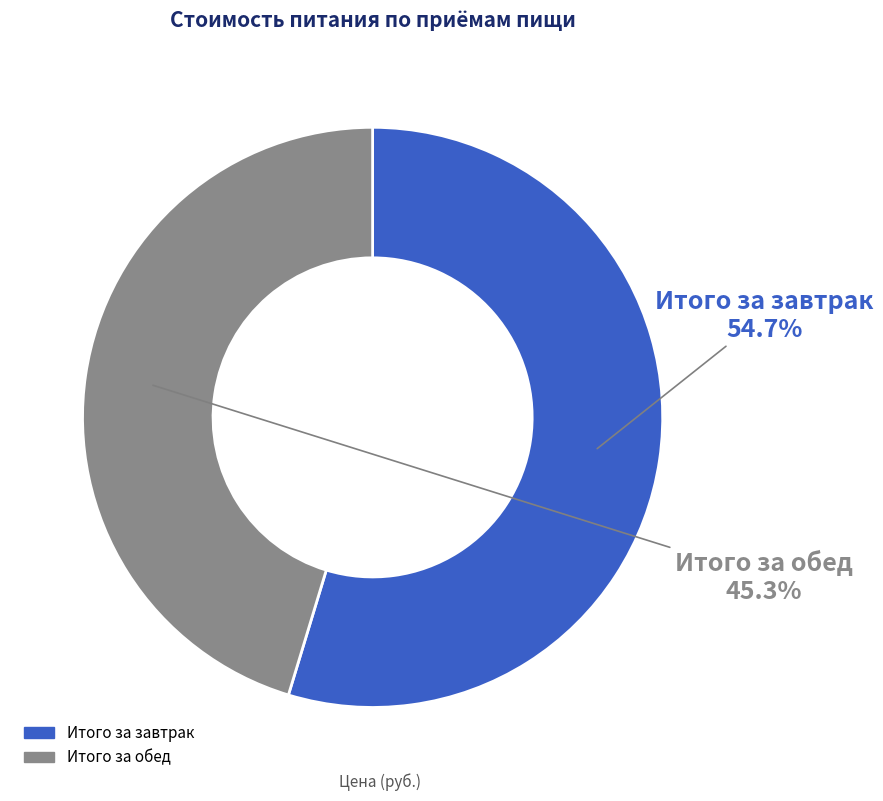

Does Итого за завтрак represent more than half of the total?

Yes